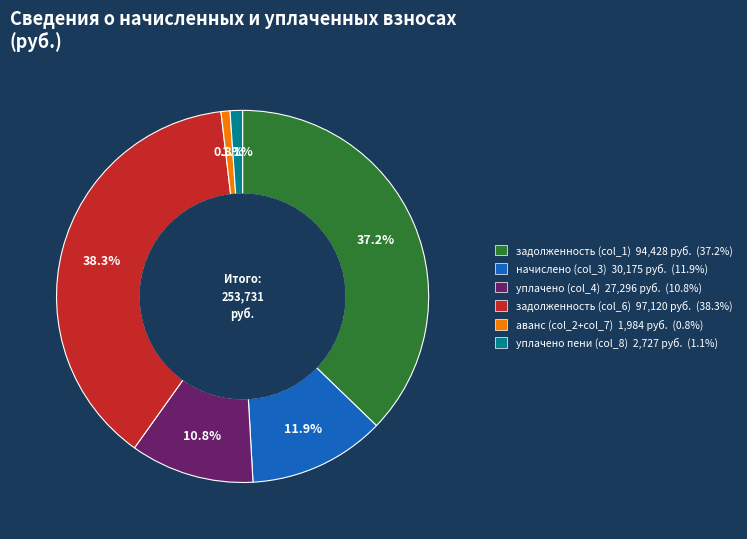

What percentage is the начислено (col_3) slice, to the nearest percent?

12%